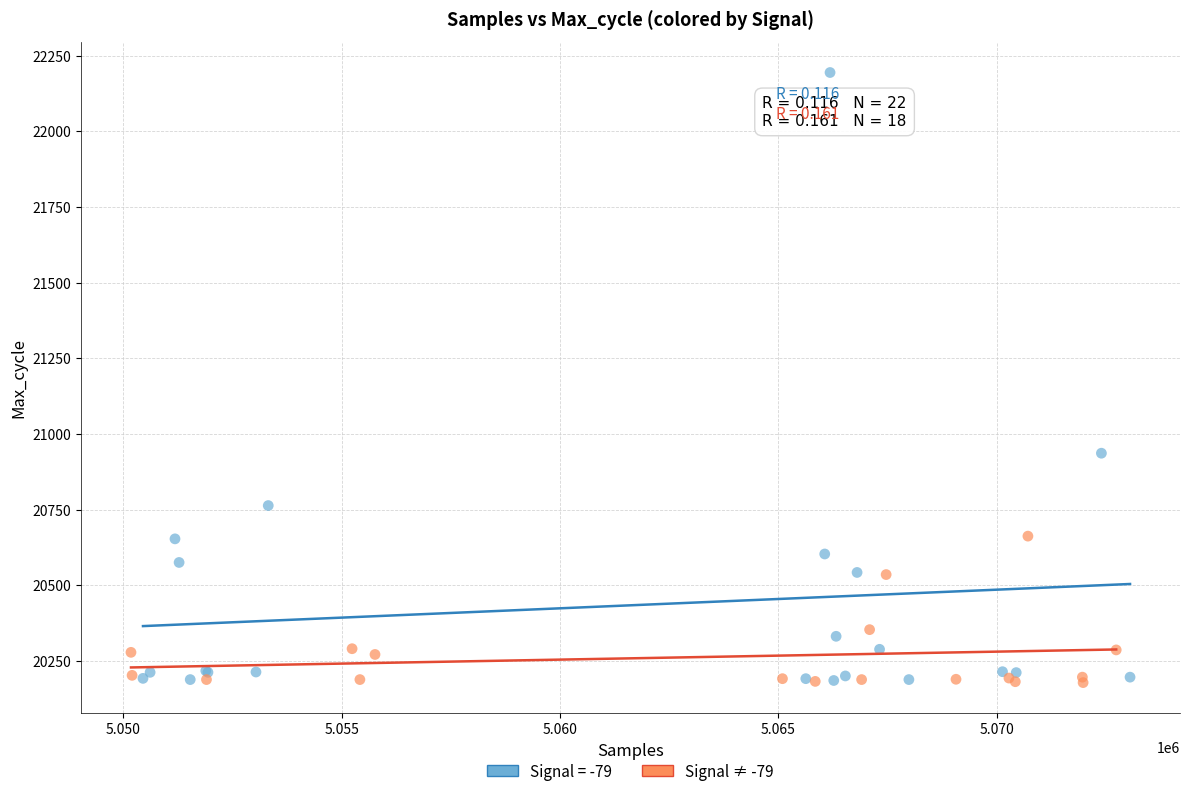

Which series reaches the maximum Y coordinate?

Signal = -79